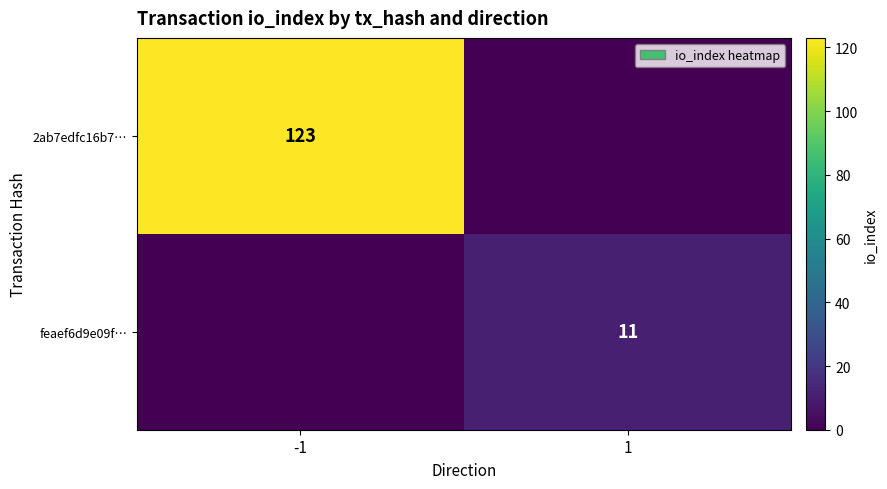

Is it true that 2ab7edfc16b7… equals 50 at -1?

False